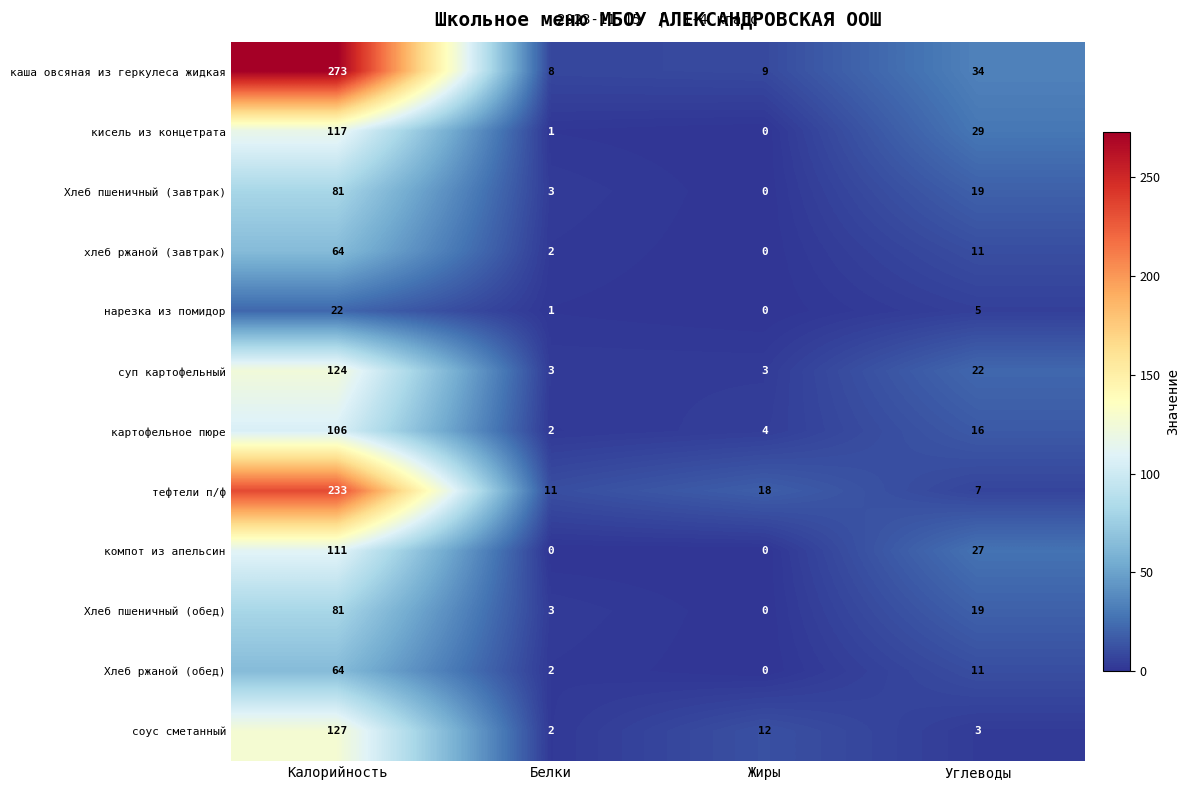

What is the sum of all каша овсяная из геркулеса жидкая values?

324